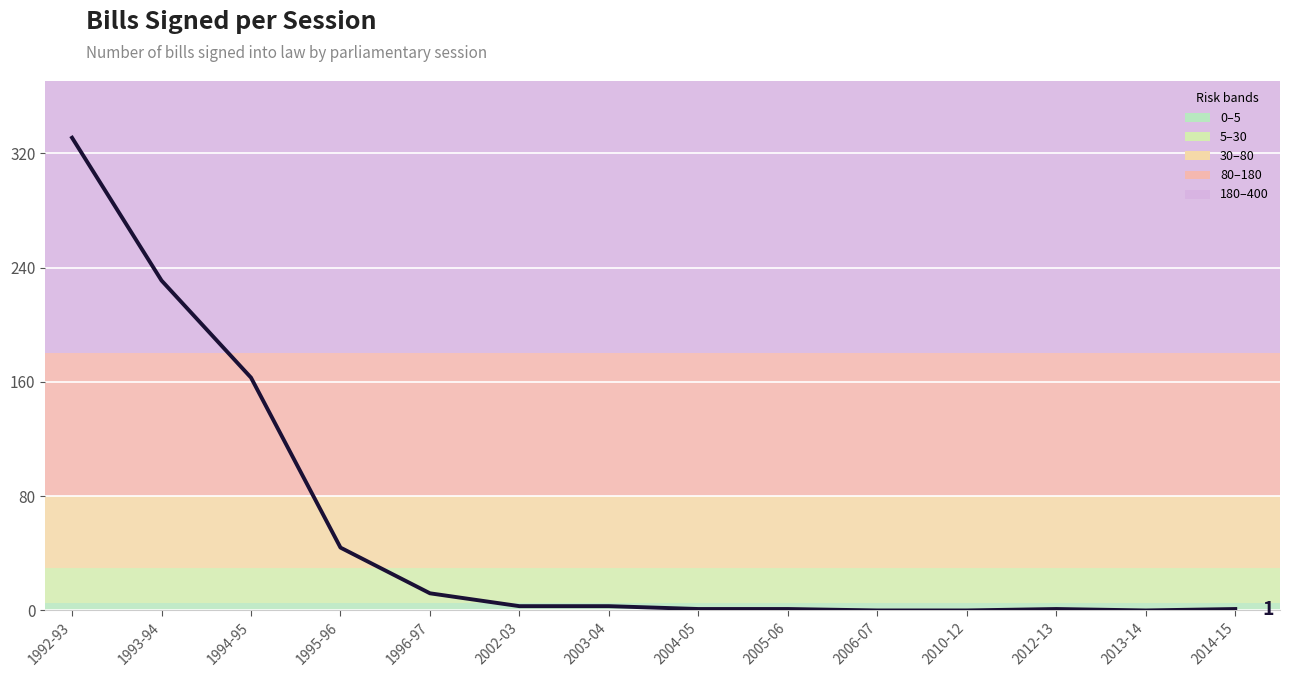

What is the greatest value displayed?

331